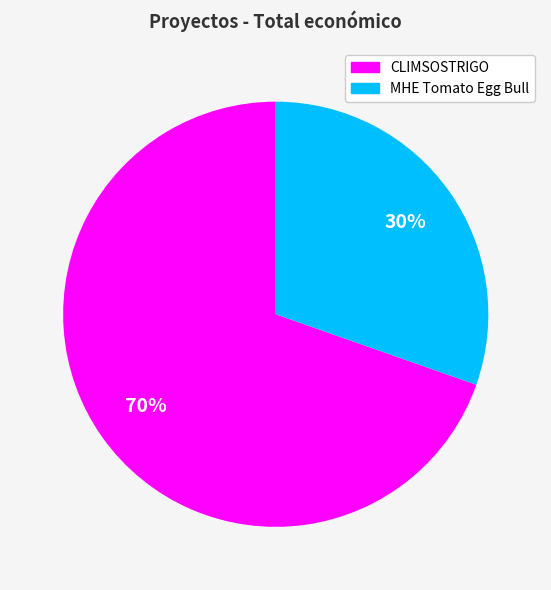

Do CLIMSOSTRIGO and MHE Tomato Egg Bull together represent more than half of the pie?

Yes